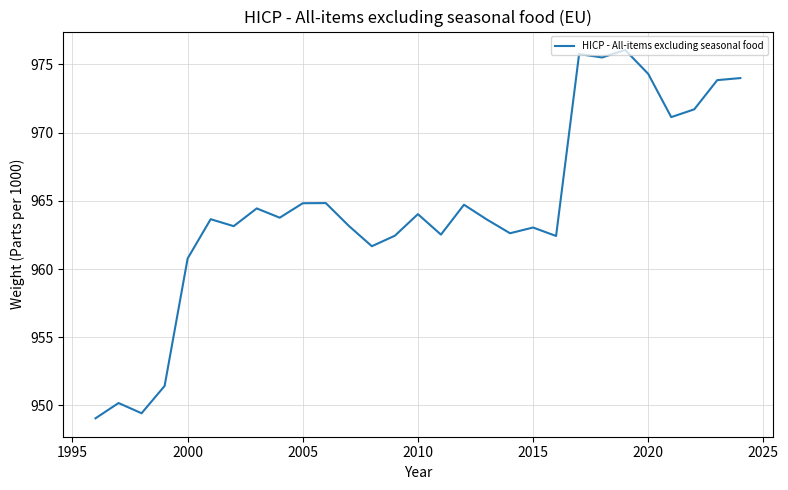

True or false: the data has more than 1 interior local peaks.

True